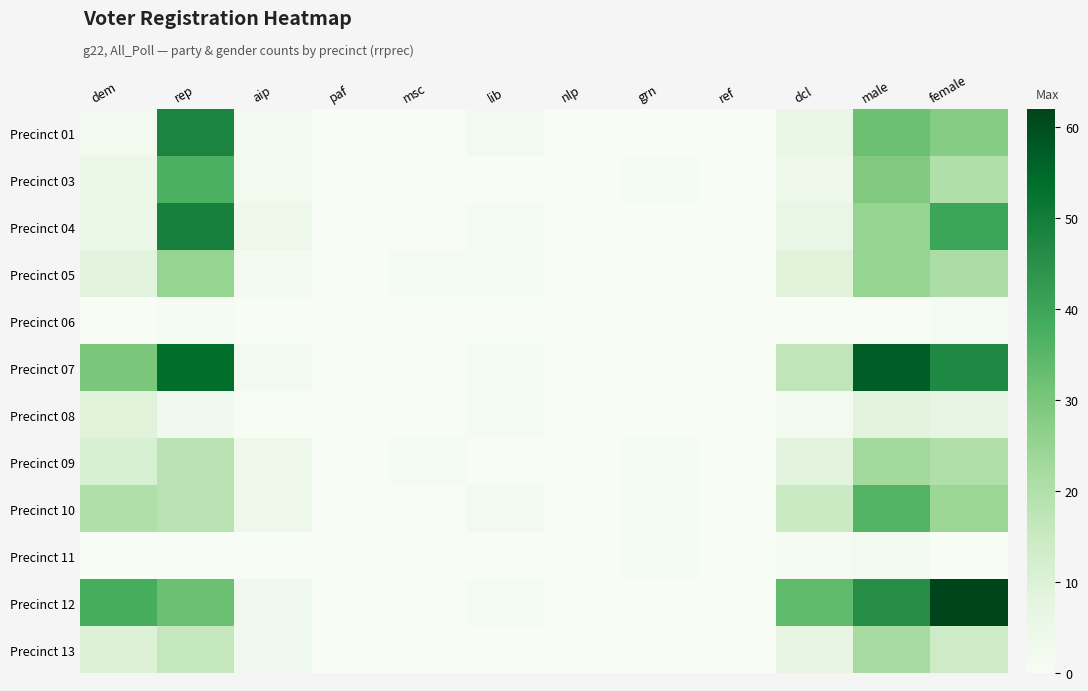

Reading right to left, transcribe all the data shown in this chart.

Precinct 01: female=28	male=32	dcl=6	ref=0	grn=0	nlp=0	lib=2	msc=0	paf=0	aip=2	rep=48	dem=2
Precinct 03: female=20	male=29	dcl=4	ref=0	grn=1	nlp=0	lib=0	msc=0	paf=0	aip=2	rep=37	dem=5
Precinct 04: female=40	male=25	dcl=6	ref=0	grn=0	nlp=0	lib=1	msc=0	paf=0	aip=4	rep=49	dem=5
Precinct 05: female=21	male=25	dcl=9	ref=0	grn=0	nlp=0	lib=1	msc=1	paf=0	aip=2	rep=25	dem=8
Precinct 06: female=1	male=0	dcl=0	ref=0	grn=0	nlp=0	lib=0	msc=0	paf=0	aip=0	rep=1	dem=0
Precinct 07: female=47	male=57	dcl=17	ref=0	grn=0	nlp=0	lib=1	msc=0	paf=0	aip=2	rep=54	dem=30
Precinct 08: female=7	male=8	dcl=2	ref=0	grn=0	nlp=0	lib=1	msc=0	paf=0	aip=0	rep=3	dem=9
Precinct 09: female=20	male=23	dcl=8	ref=0	grn=1	nlp=0	lib=0	msc=1	paf=0	aip=4	rep=18	dem=11
Precinct 10: female=24	male=36	dcl=15	ref=0	grn=1	nlp=0	lib=2	msc=0	paf=0	aip=4	rep=18	dem=20
Precinct 11: female=0	male=2	dcl=1	ref=0	grn=1	nlp=0	lib=0	msc=0	paf=0	aip=0	rep=0	dem=0
Precinct 12: female=62	male=46	dcl=34	ref=0	grn=0	nlp=0	lib=1	msc=0	paf=0	aip=3	rep=32	dem=38
Precinct 13: female=14	male=22	dcl=7	ref=0	grn=0	nlp=0	lib=0	msc=0	paf=0	aip=3	rep=16	dem=10